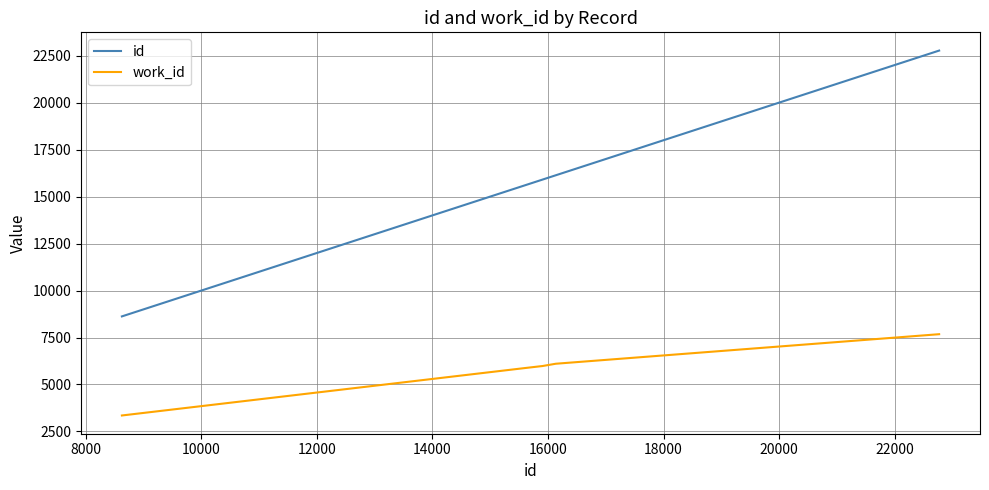

List the series in order of their overall mean, highest first.

id, work_id